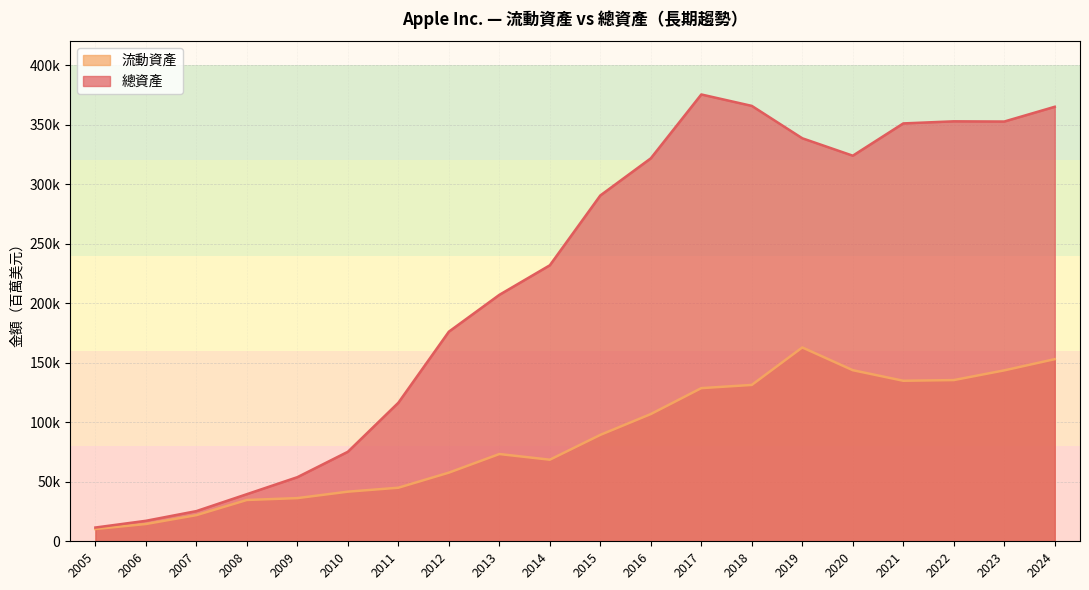

Between 2021 and 2023, which is larger?

2023